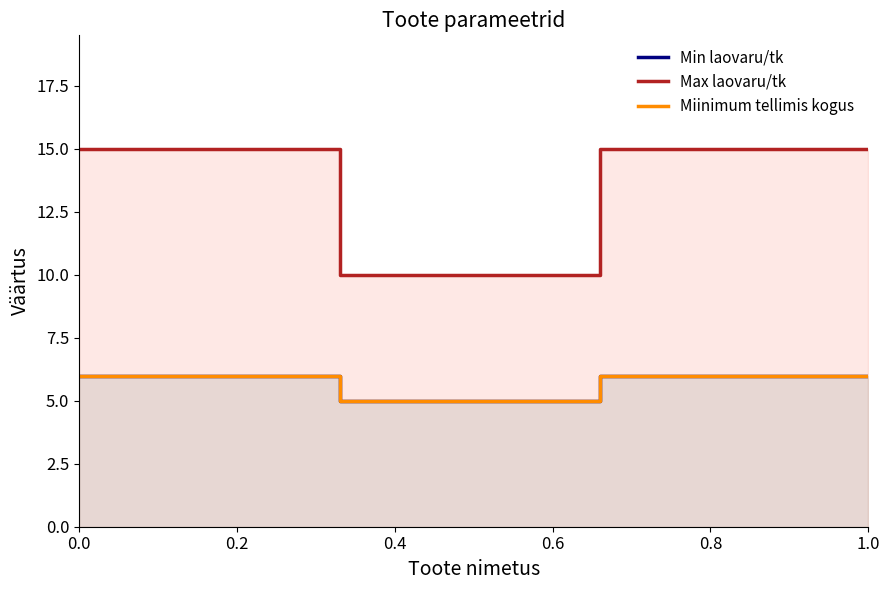

Which series has the largest total across all categories?

Max laovaru/tk